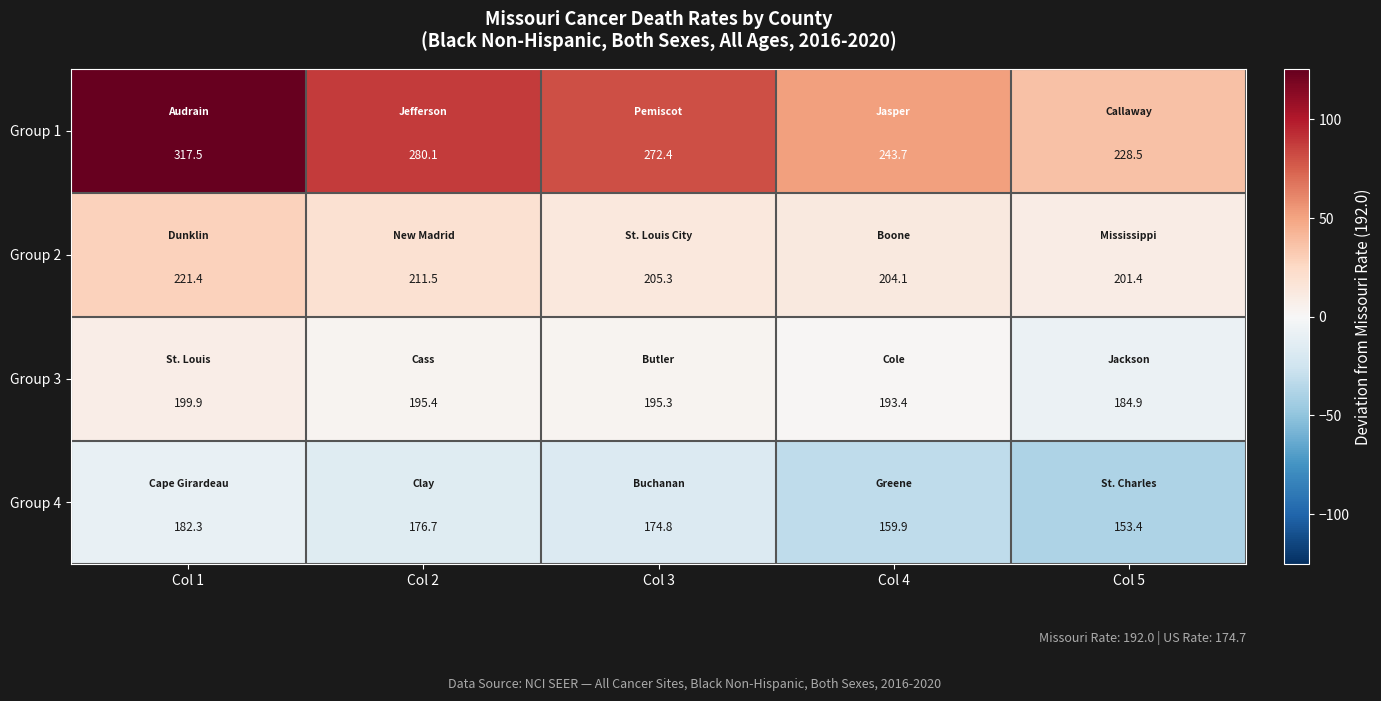

What is the greatest value displayed?

317.5